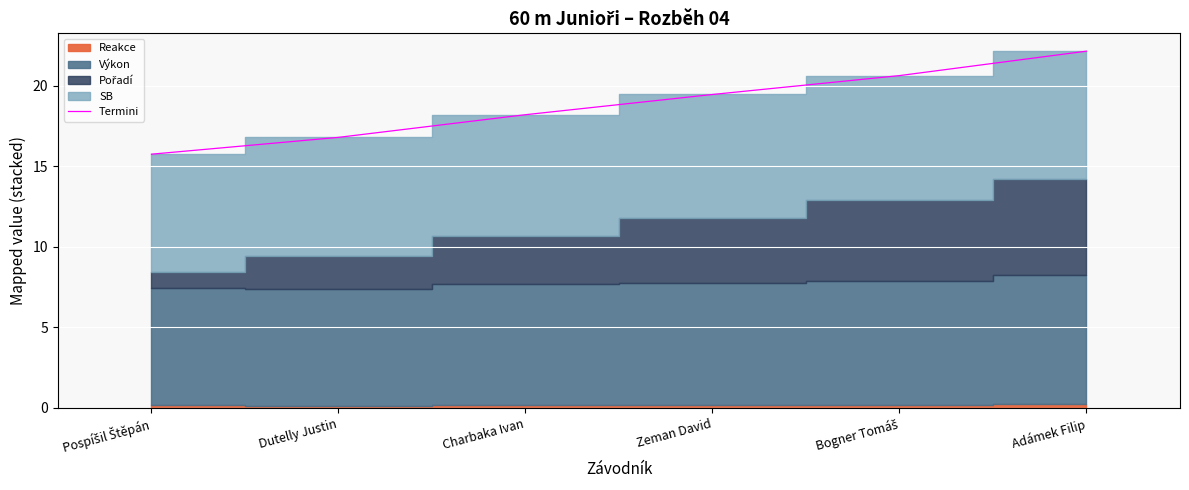

What is the difference between the maximum and minimum values?

6.4